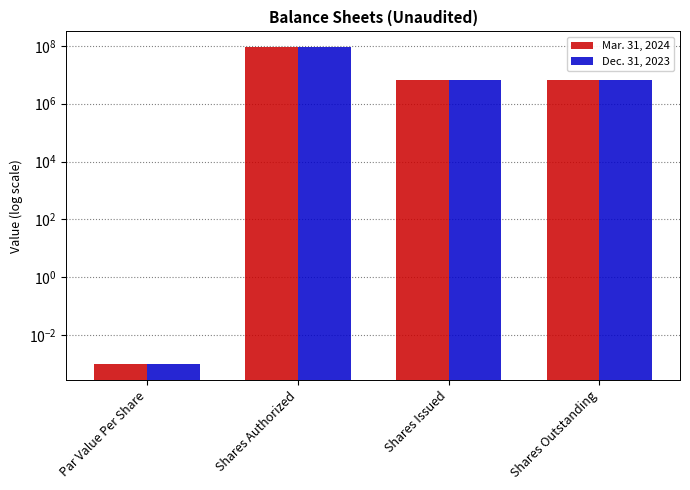

Which series changed the most between Shares Issued and Shares Outstanding?

Mar. 31, 2024